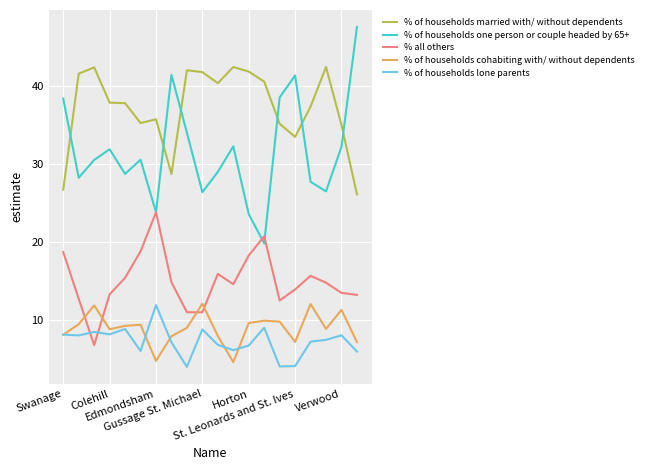

After their last crossing, which series has the higher values: % of households one person or couple headed by 65+ or % of households married with/ without dependents?

% of households one person or couple headed by 65+